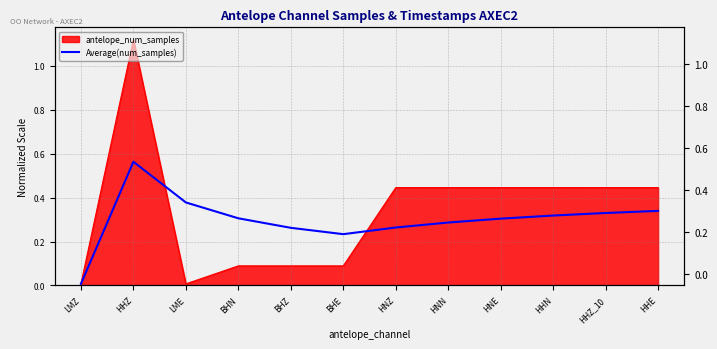

The chart shows a value of 0.2 at LME. True or false?

False